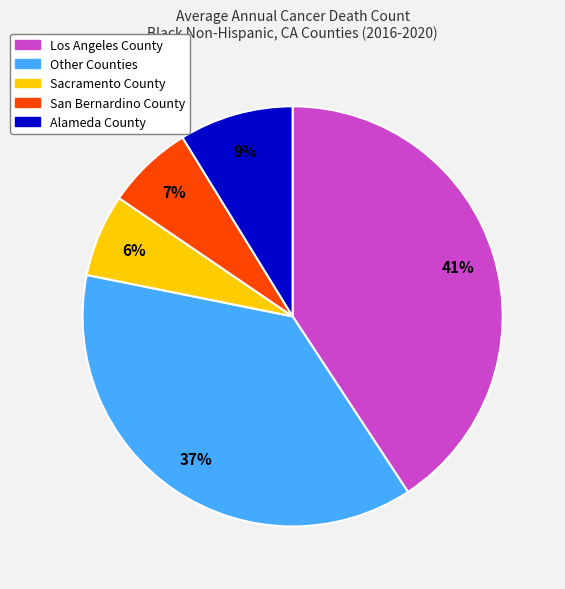

Is there a majority slice in this chart?

No